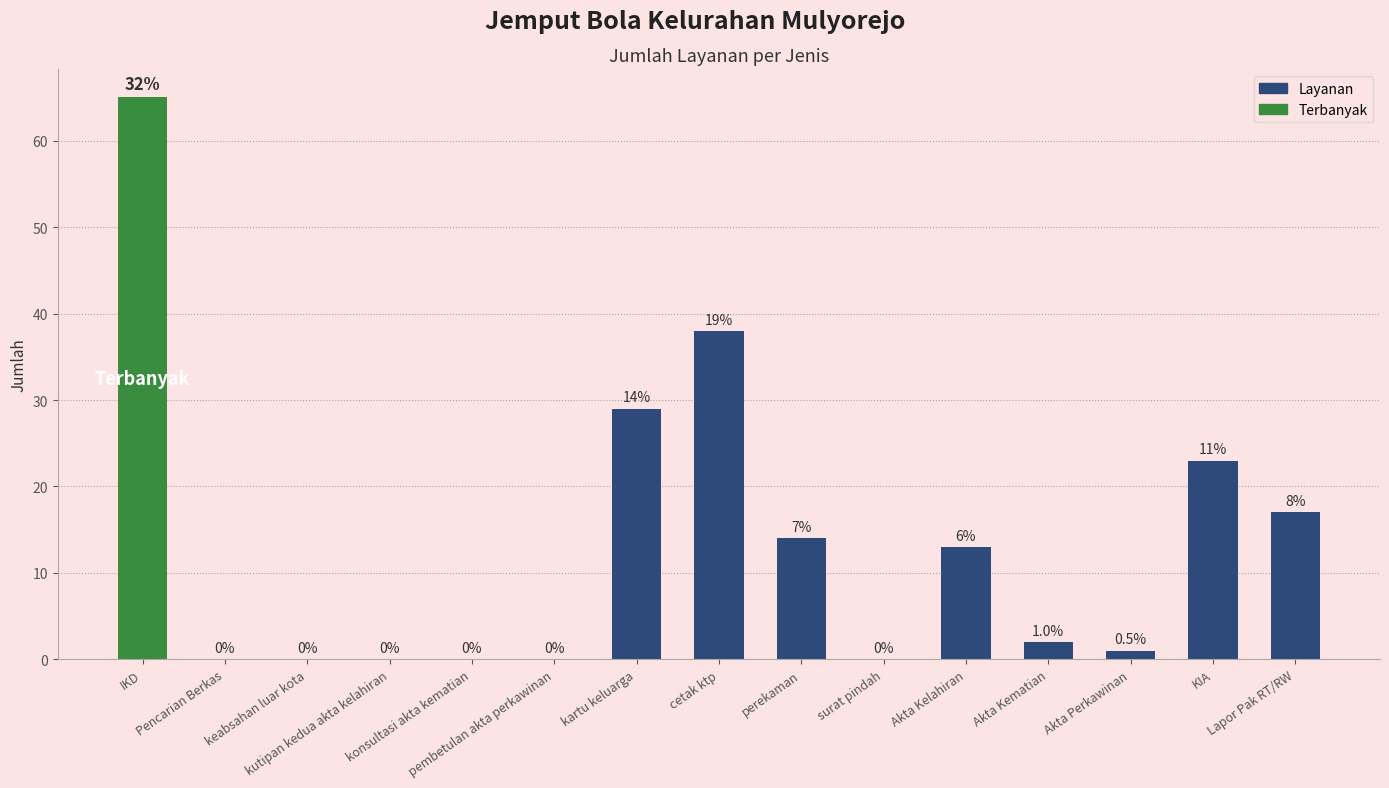

How many categories are shown in the chart?

15